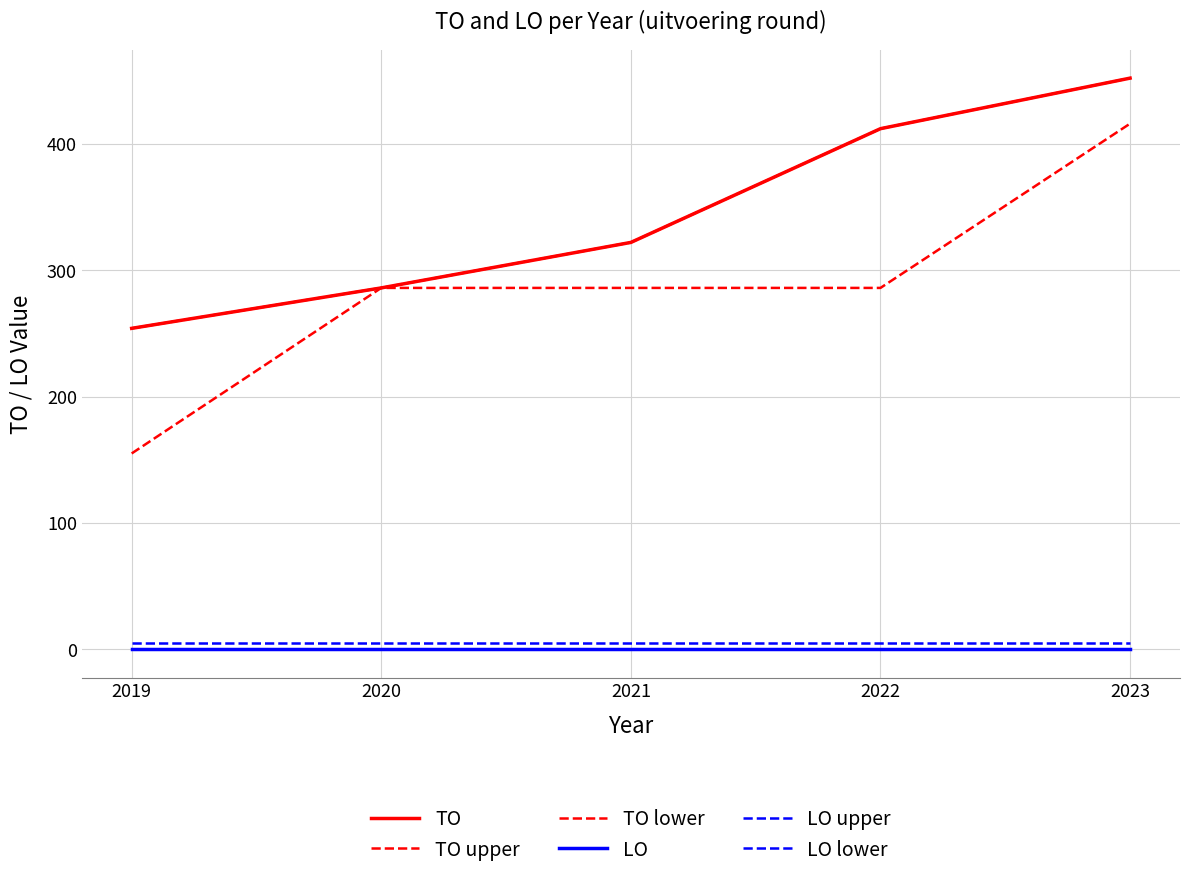

Reading left to right, transcribe all the data shown in this chart.

TO: 254	286	322	412	452
TO upper: 254	286	322	412	452
TO lower: 155	286	286	286	416
LO: 0	0	0	0	0
LO upper: 5	5	5	5	5
LO lower: 0	0	0	0	0